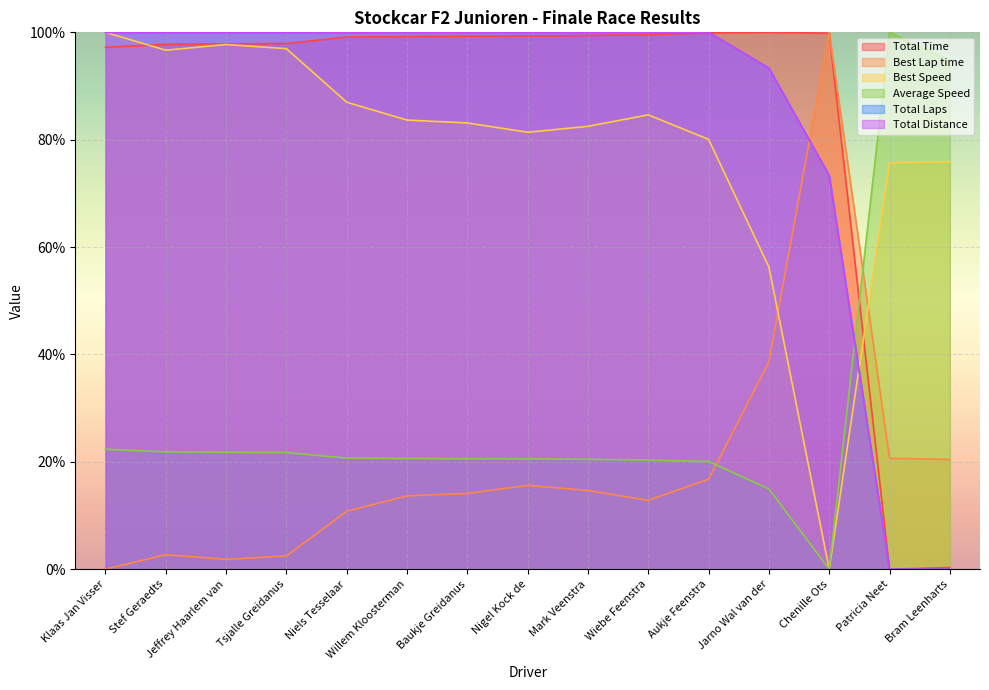

At how many categories does at least one series exceed 66?

15